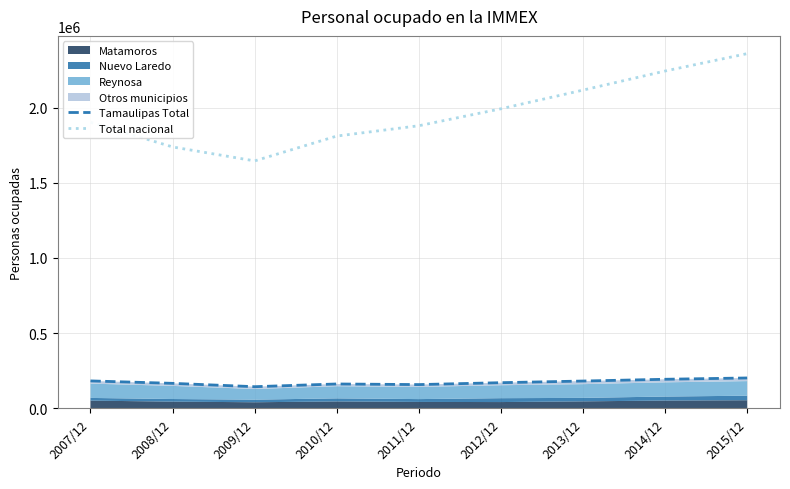

What is the difference between the second highest and minimum values in the Tamaulipas Total series?

49355